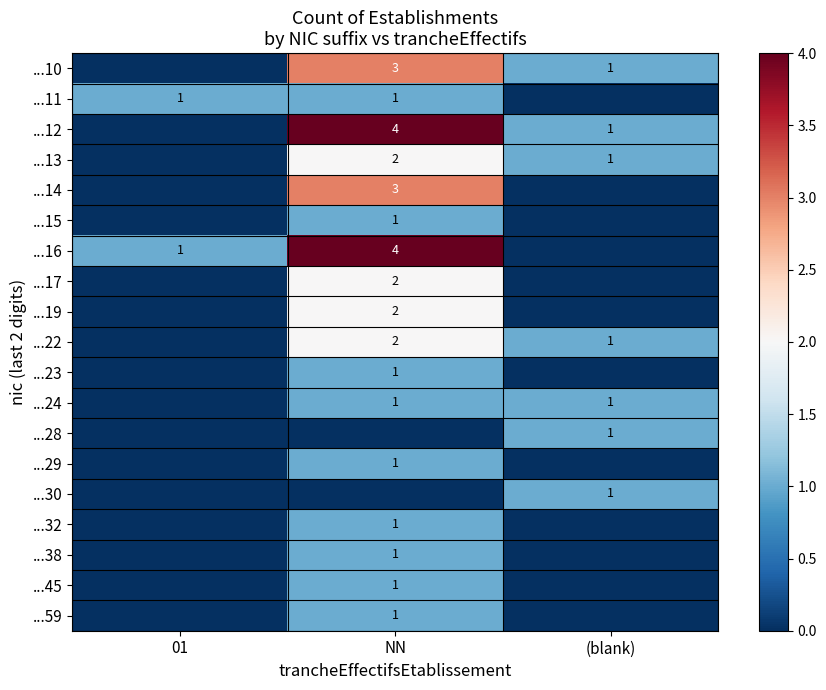

Is it true that ...24 equals 0 at NN?

False